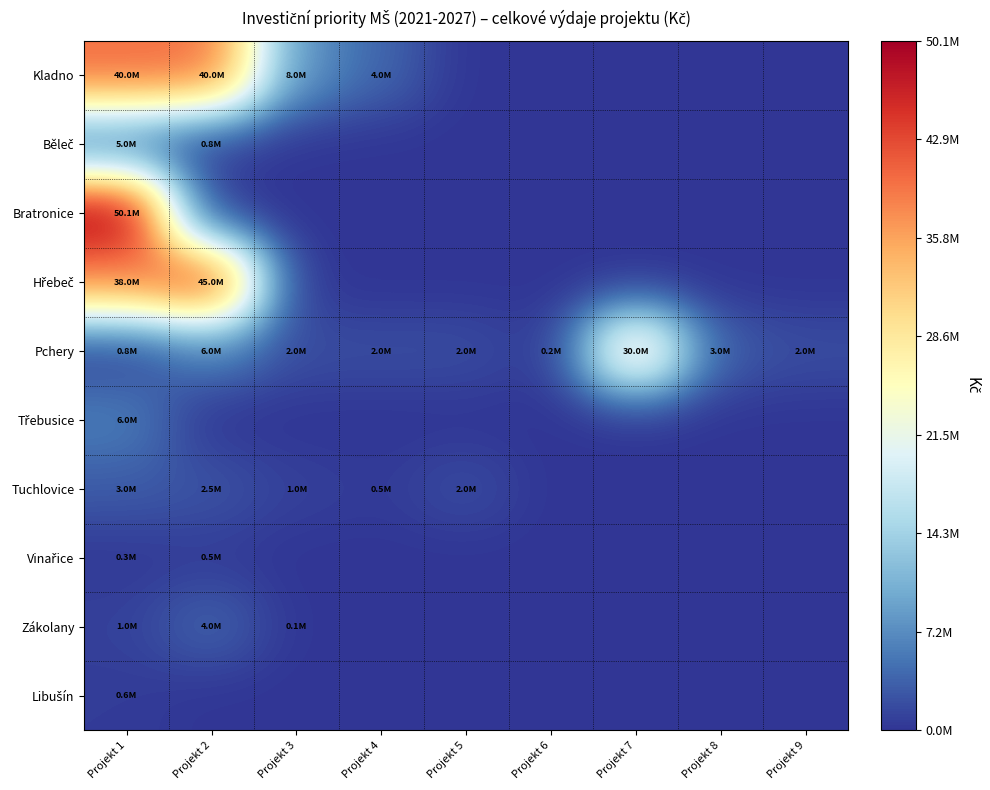

What is the greatest value displayed?

50088252